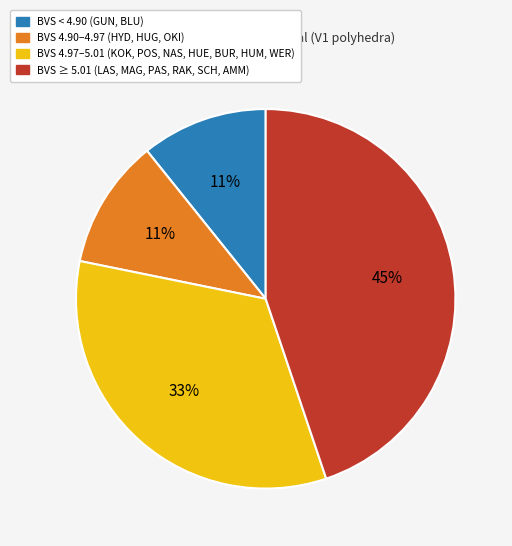

To the nearest percent, what is the difference between the largest and smallest slice percentages?

34%